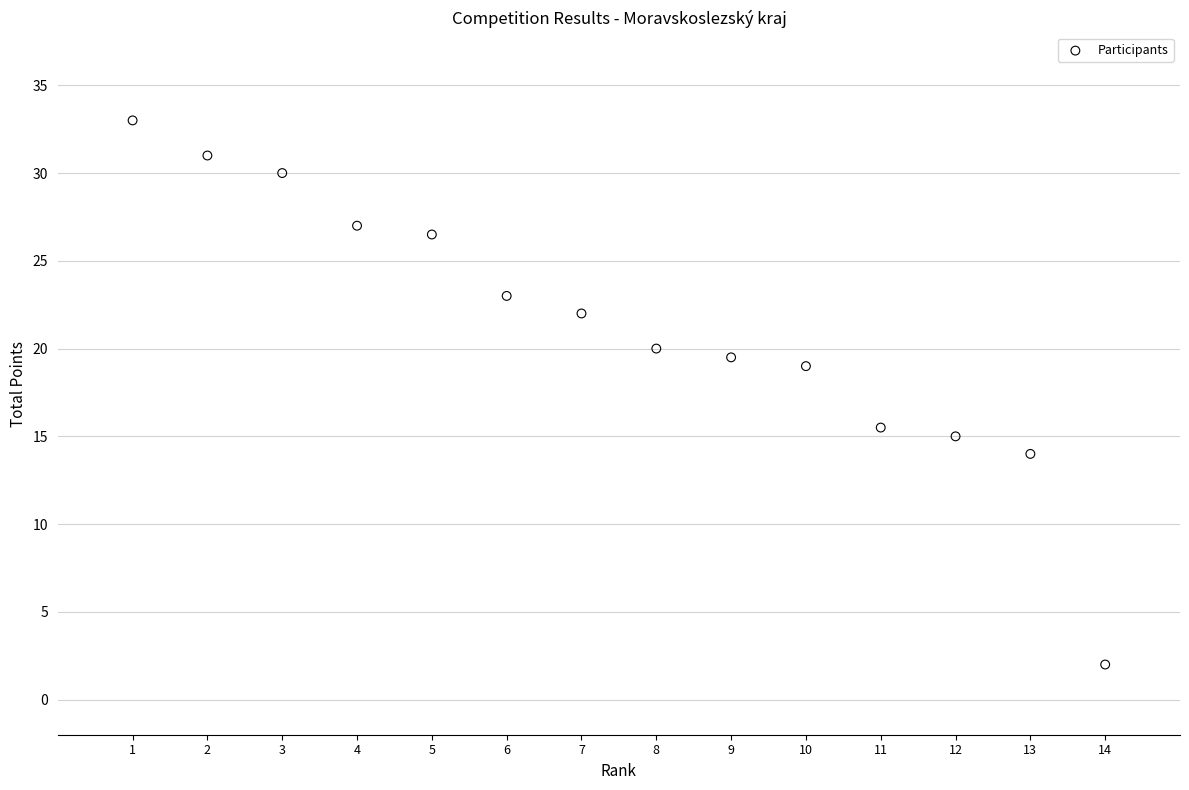

What Y value in the scatter plot is closest to 17?

15.5